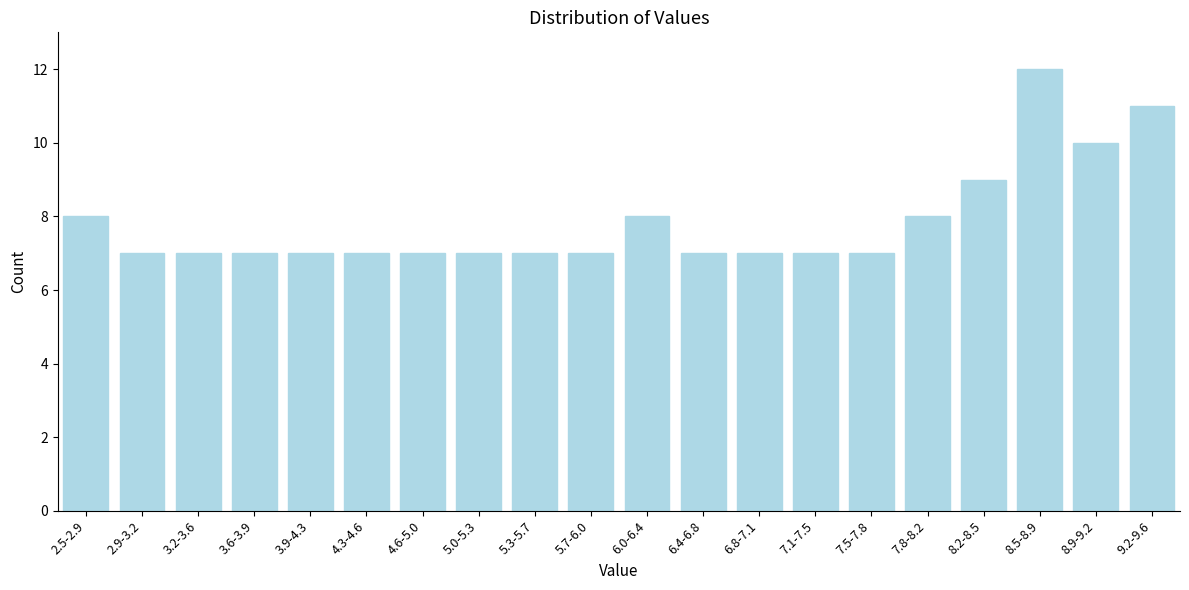

Reading left to right, list all the values displayed in this chart.

2.5-2.9=8	2.9-3.2=7	3.2-3.6=7	3.6-3.9=7	3.9-4.3=7	4.3-4.6=7	4.6-5.0=7	5.0-5.3=7	5.3-5.7=7	5.7-6.0=7	6.0-6.4=8	6.4-6.8=7	6.8-7.1=7	7.1-7.5=7	7.5-7.8=7	7.8-8.2=8	8.2-8.5=9	8.5-8.9=12	8.9-9.2=10	9.2-9.6=11